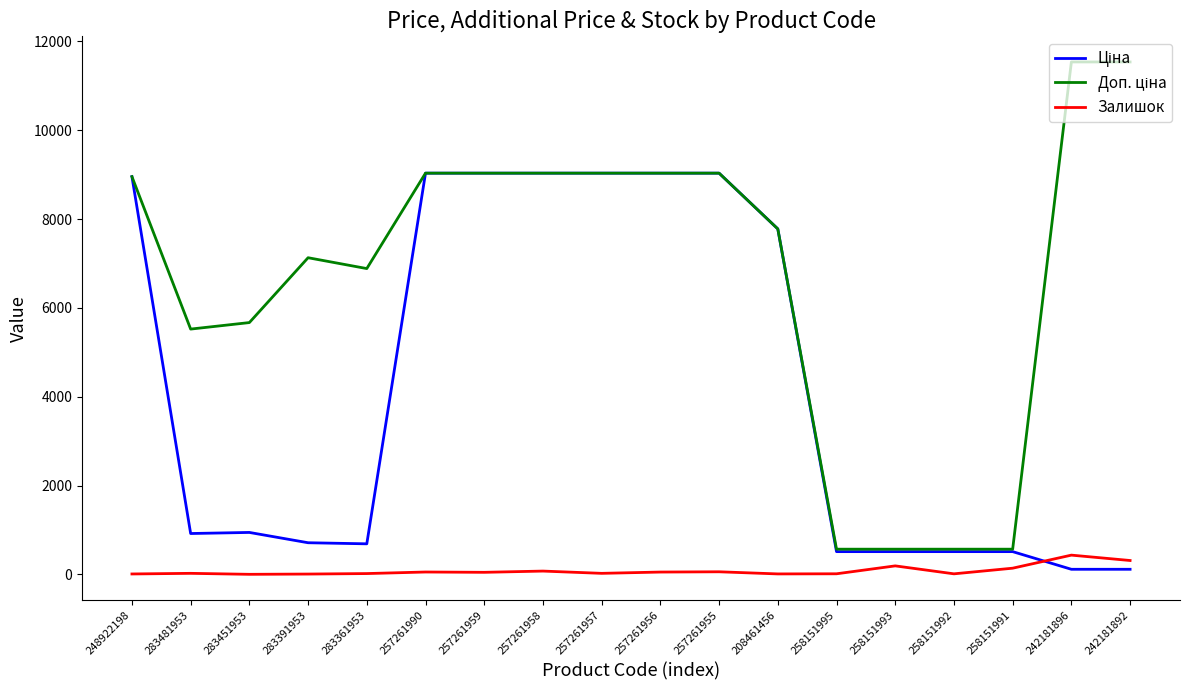

Is this an area chart (filled region under the line)?

No